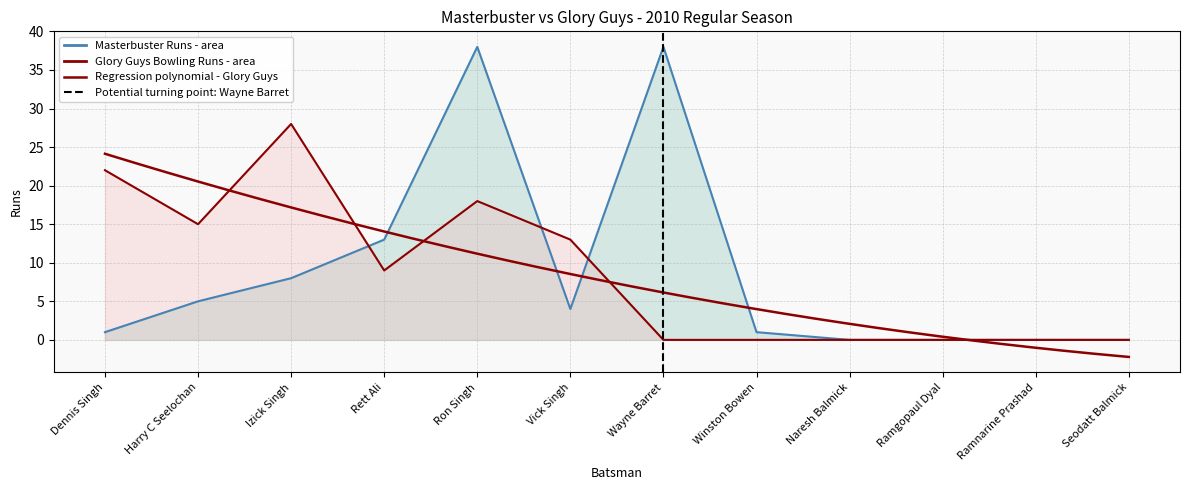

What is the difference between the maximum and minimum values in the Glory Guys Runs series?

28